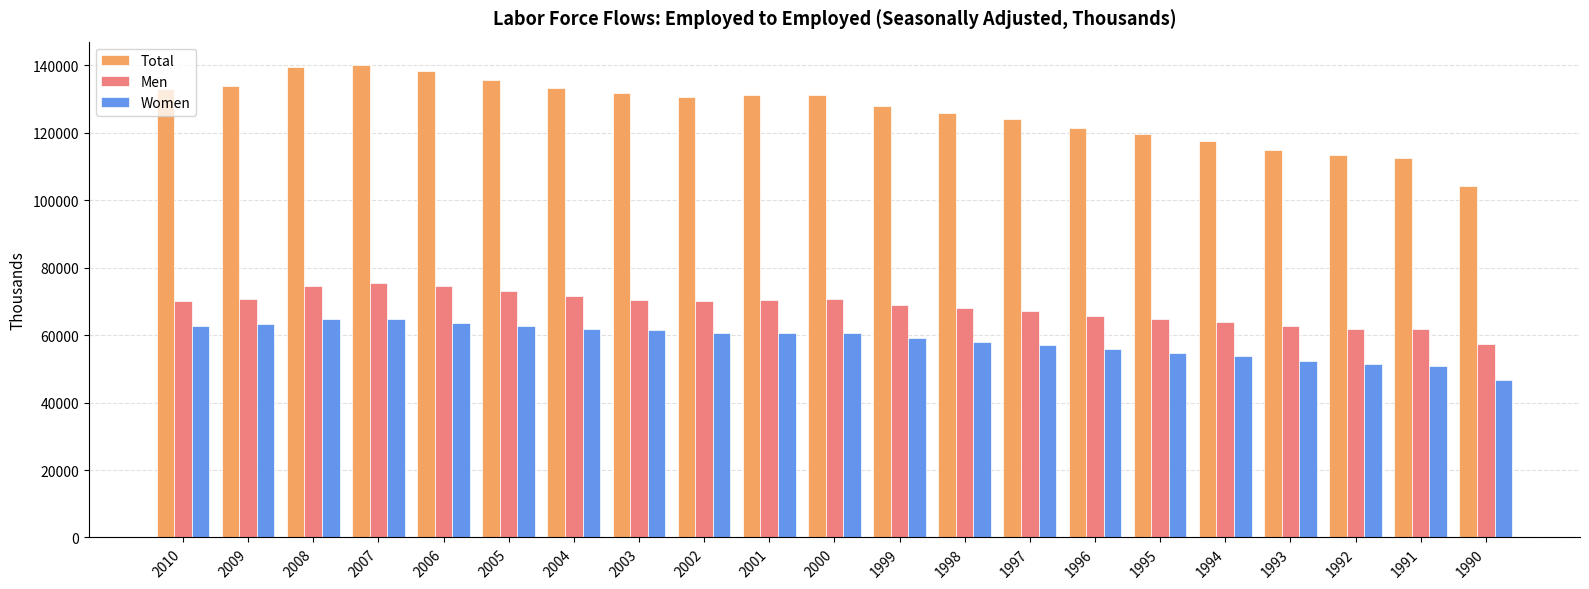

What is the minimum value for Women?

46719.8